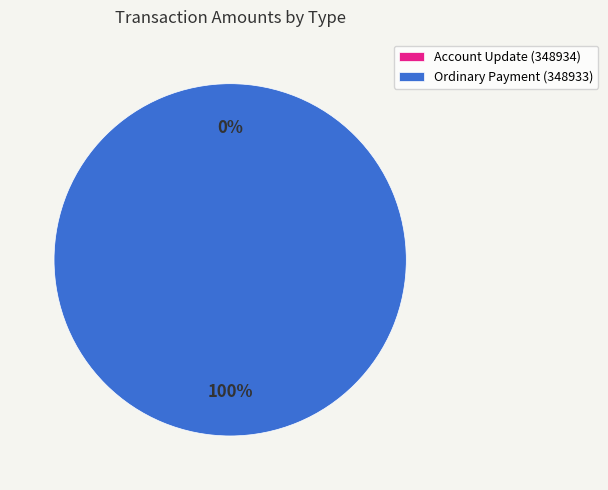

To the nearest percent, what is the average slice percentage?

50%